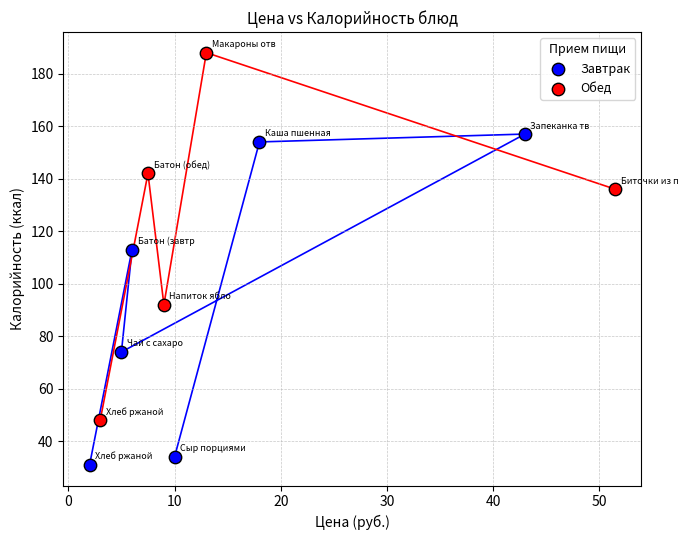

Which series has the largest Y range (max minus min)?

Обед